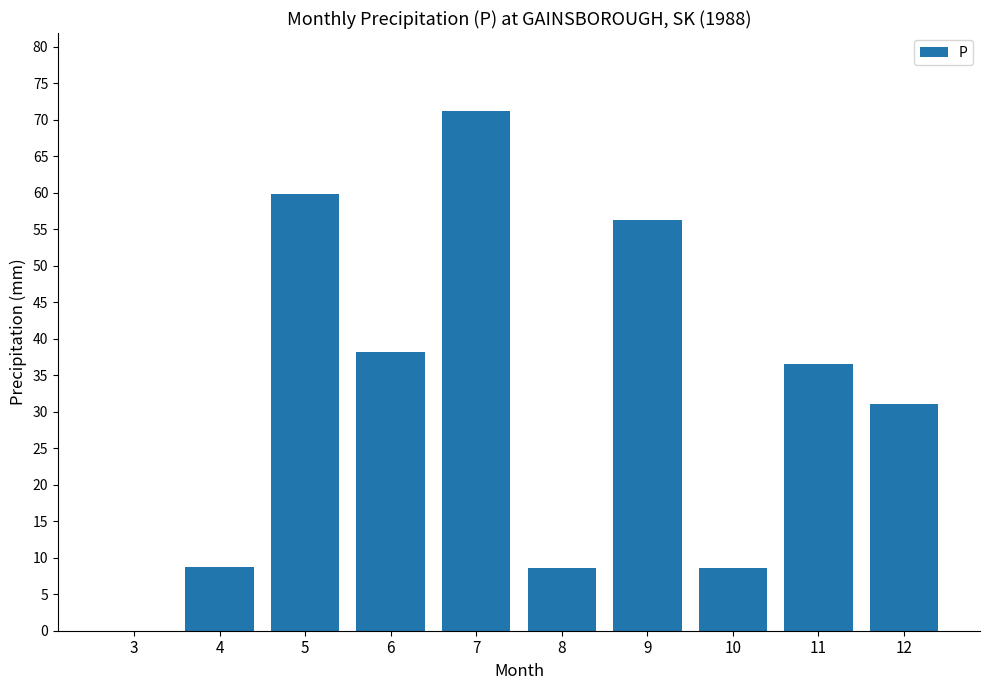

What is the sum of all values?

318.9